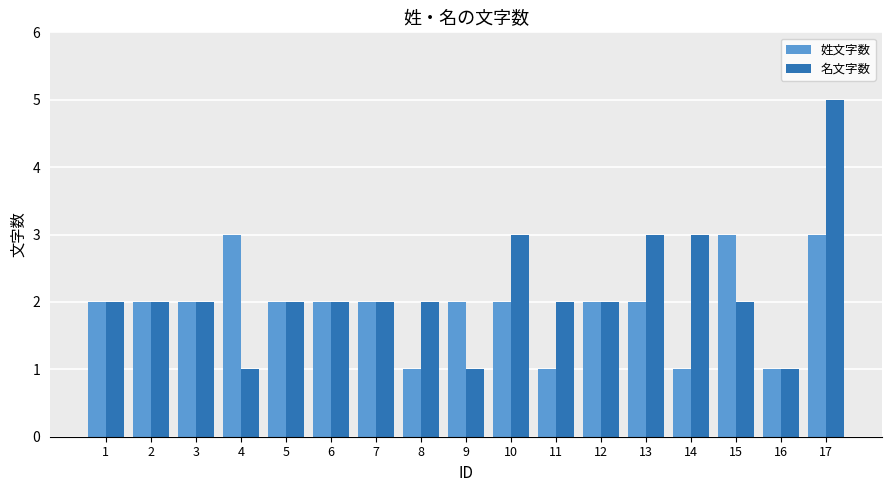

List the series in order of their overall mean, lowest first.

姓文字数, 名文字数